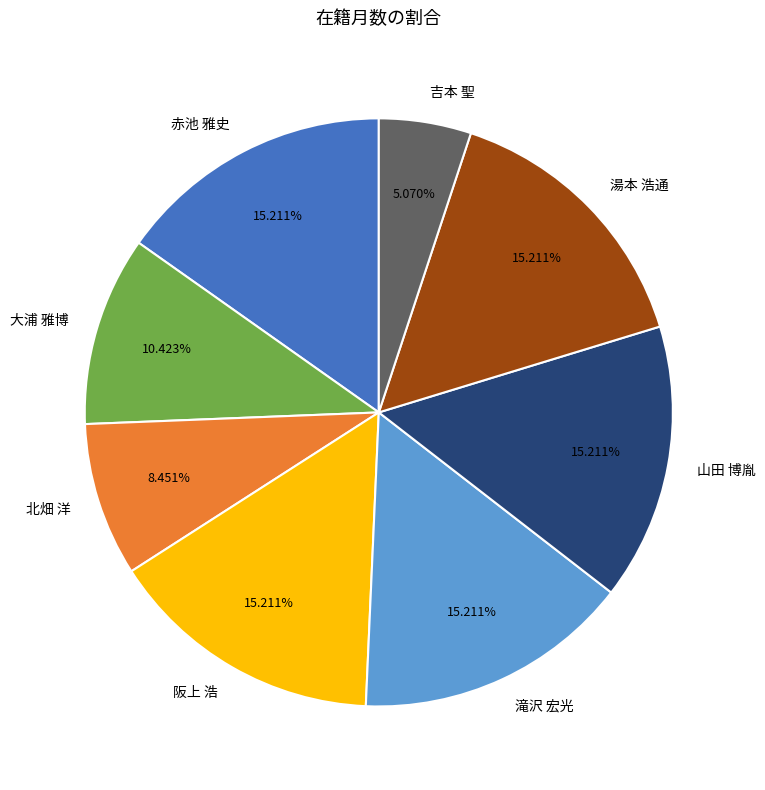

Do 吉本 聖 and 北畑 洋 together represent more than half of the pie?

No